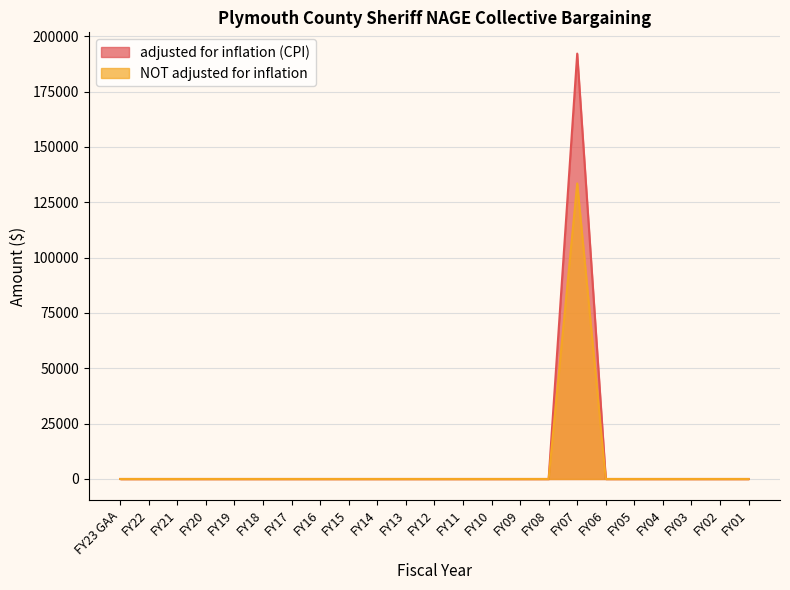

True or false: NOT adjusted for inflation has more than 1 interior local peaks.

False